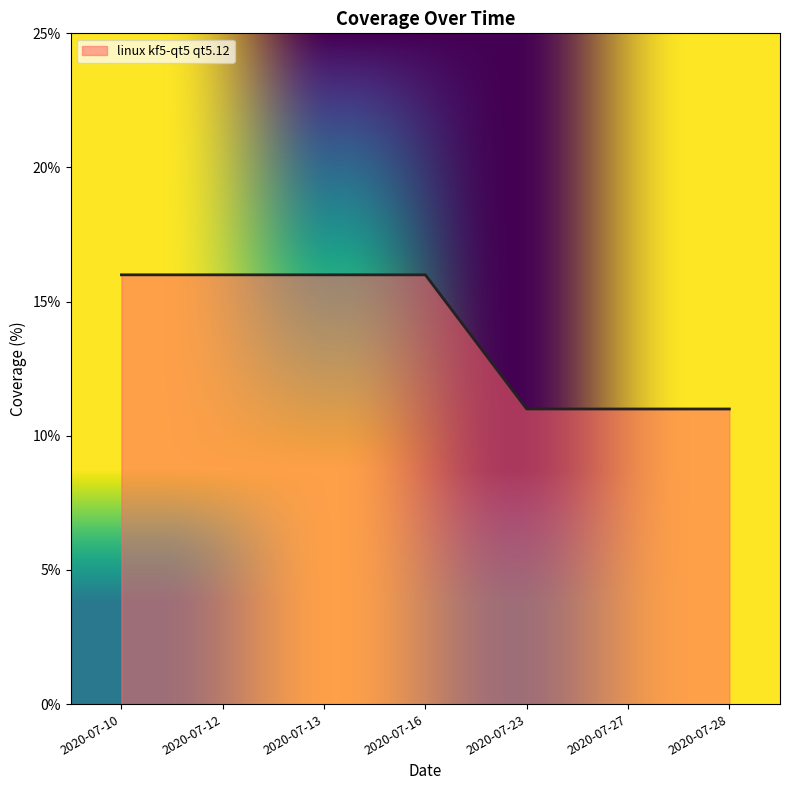

What is the average value?

14